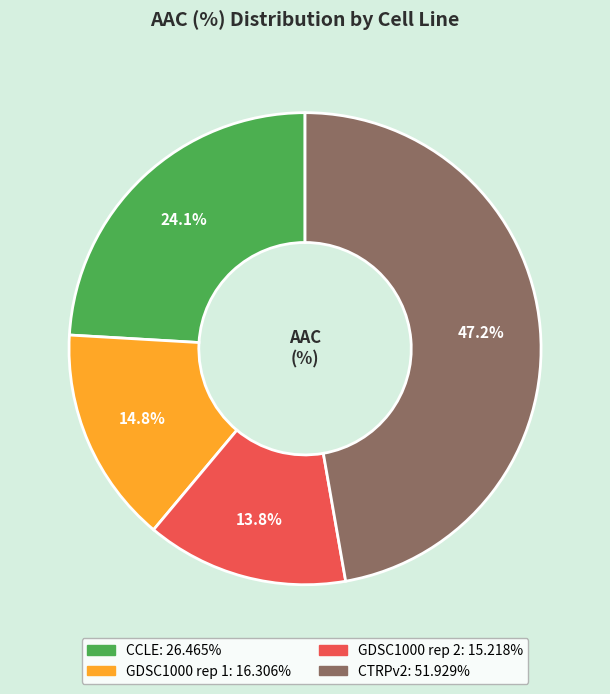

Count the number of slices in the pie.

4